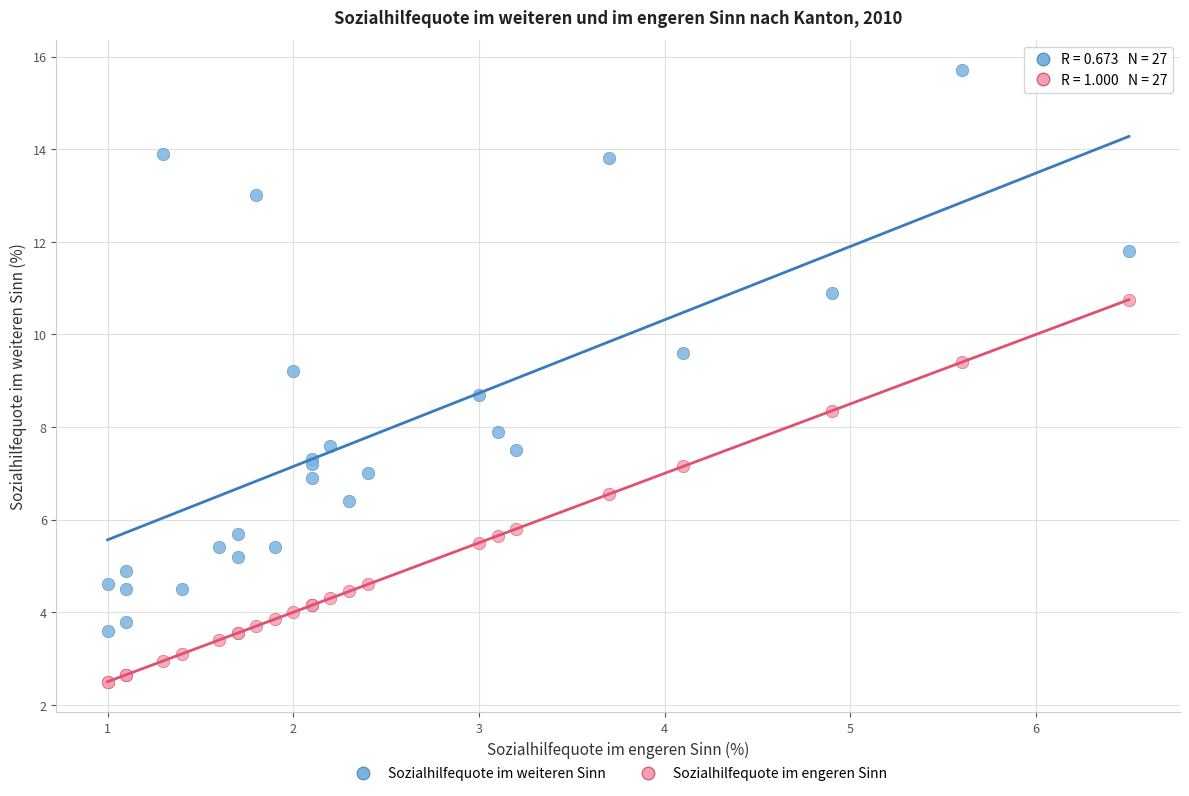

Which series has the widest spread of Y values?

Sozialhilfequote im weiteren Sinn